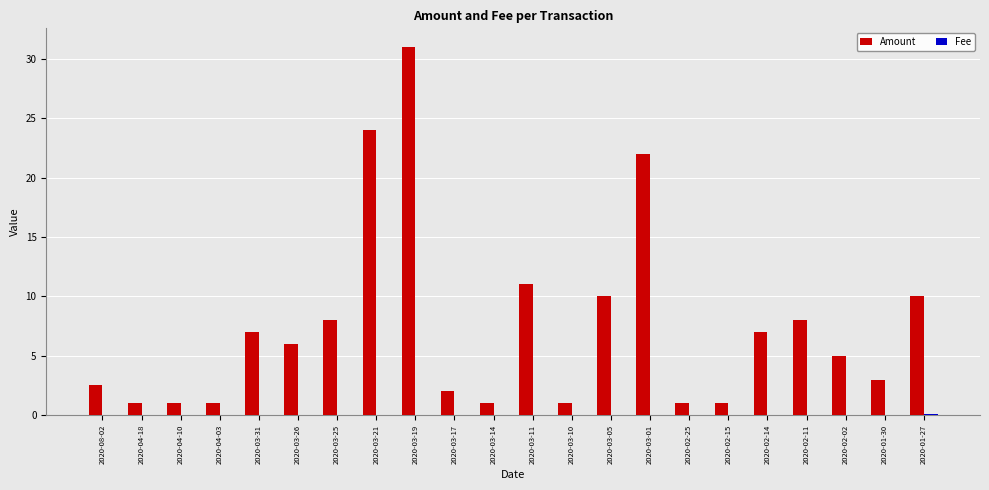

What is the sum of all Amount values?

163.5